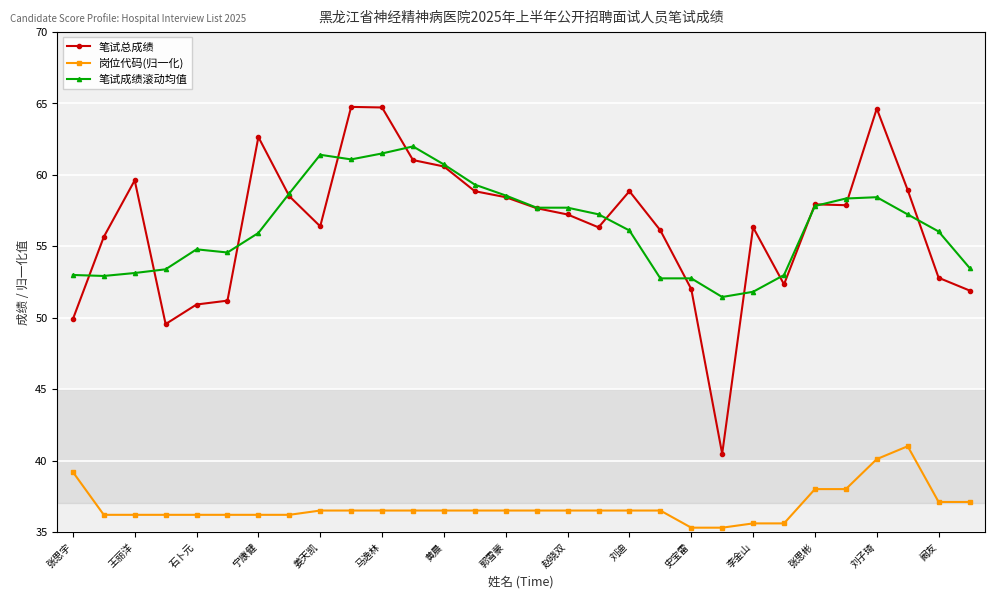

How many categories are shown in the chart?

30